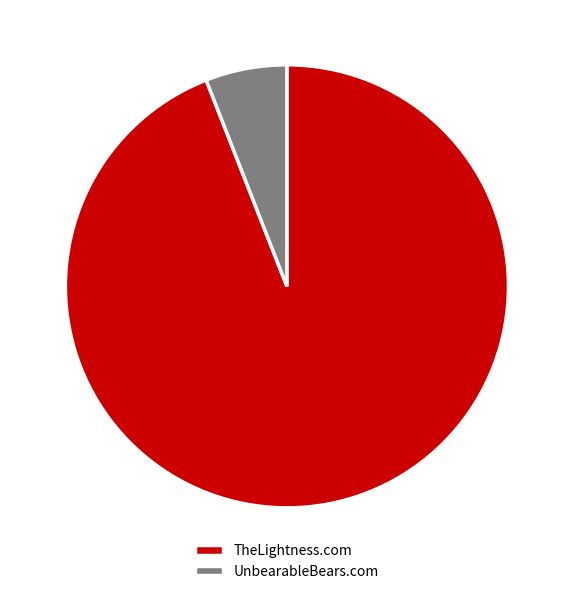

The UnbearableBears.com slice represents 6% of the pie. True or false?

True